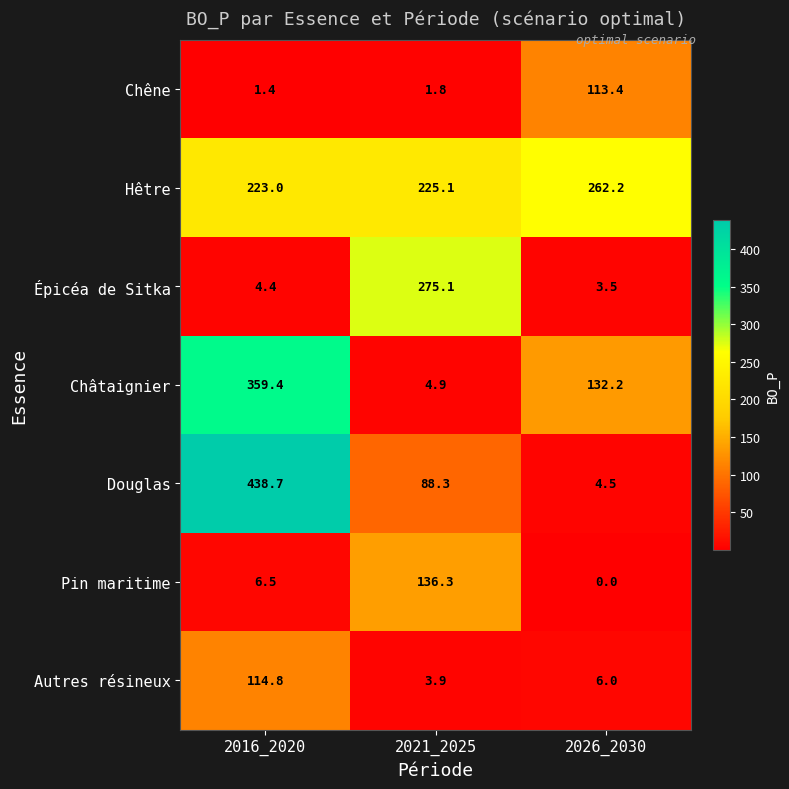

What is the difference between the Hêtre values at 2016_2020 and 2026_2030?

39.2